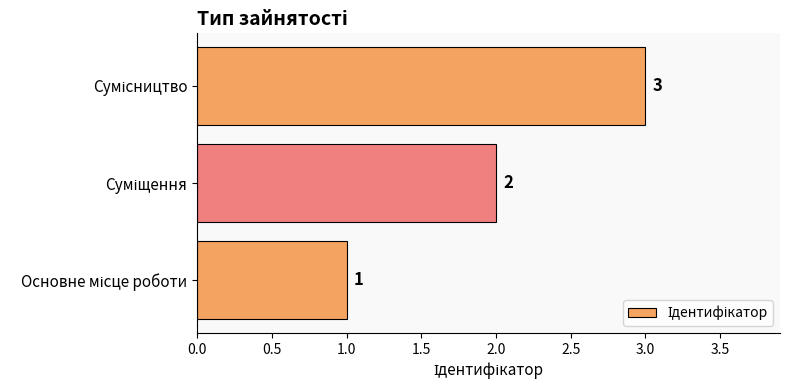

How many values are between 1 and 3?

3